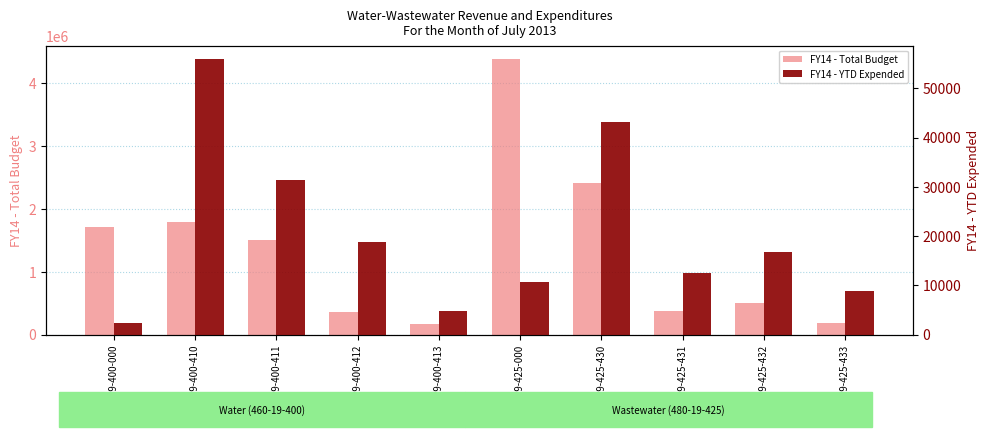

The FY14 - YTD Expended series shows 4849.6 at 460-19-400-413. True or false?

True